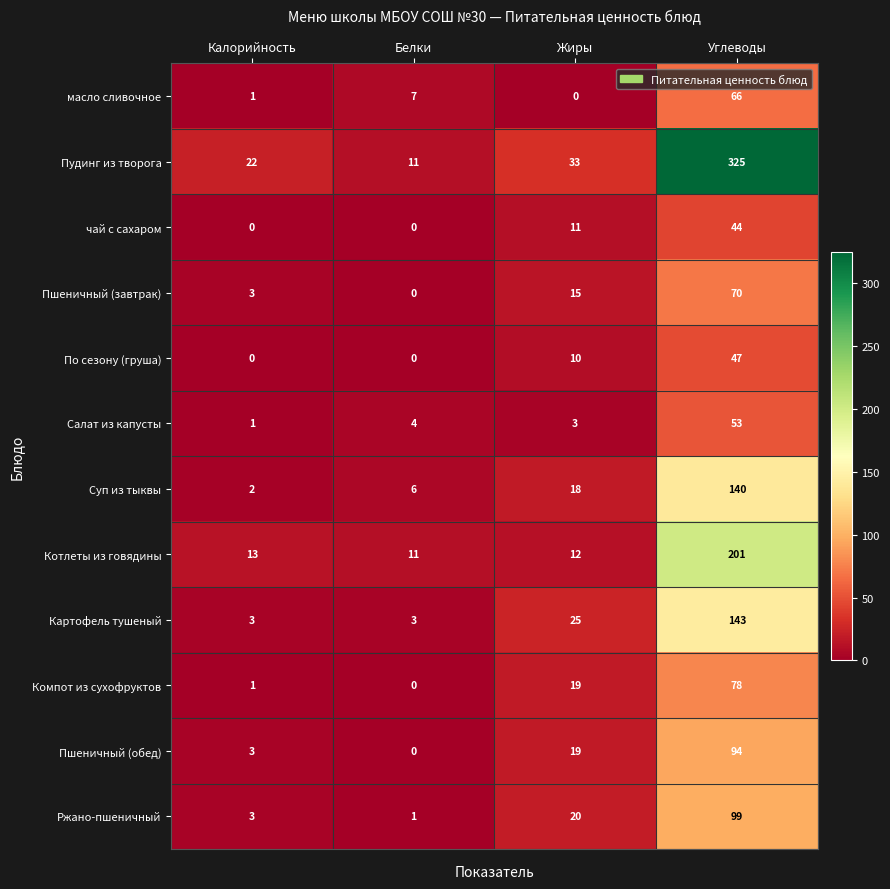

At which label is Салат из капусты closest to 27?

Белки